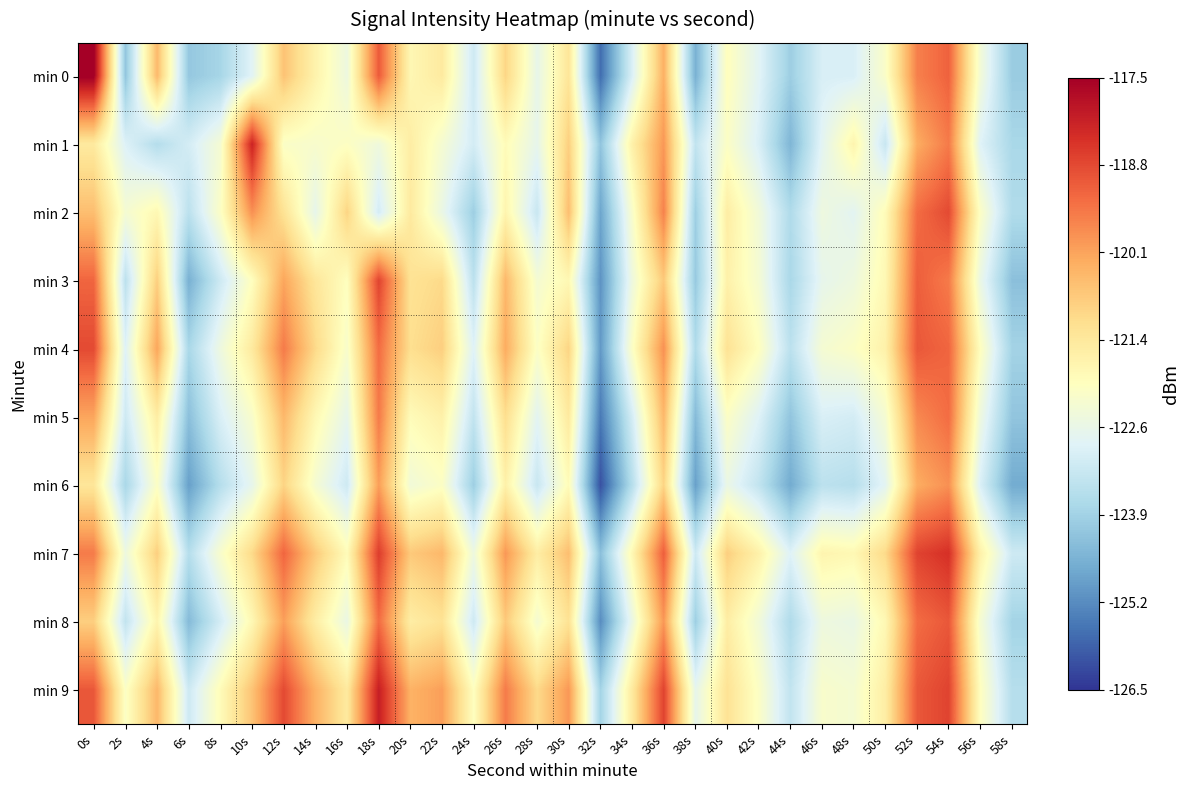

Which series has the largest total across all categories?

min 9